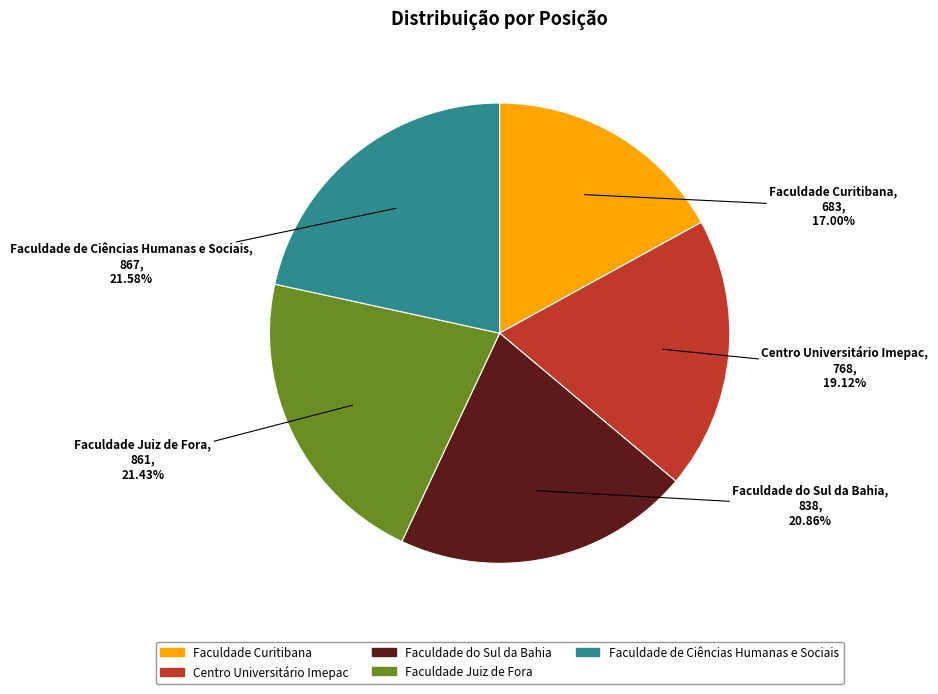

Does any single category account for the majority?

No